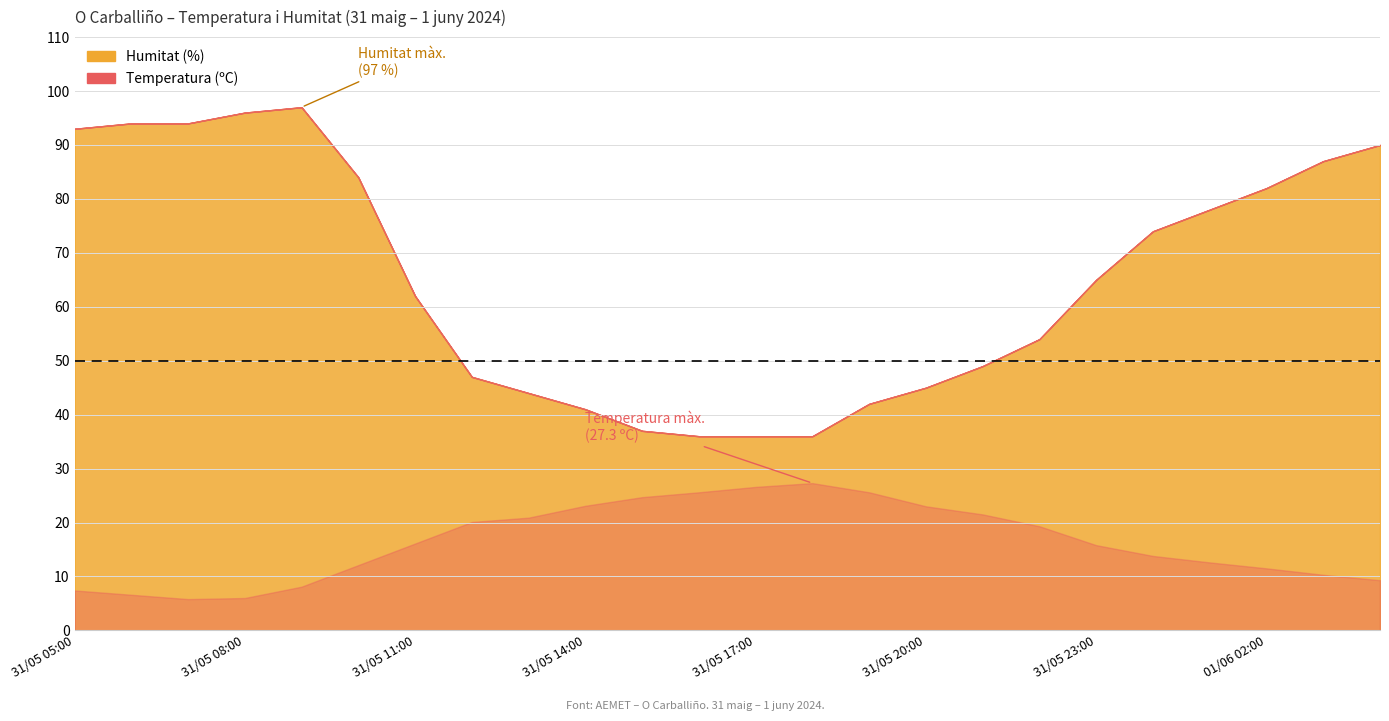

Is it true that Temperatura (ºC) equals 2.1 at 31/05 08:00?

False